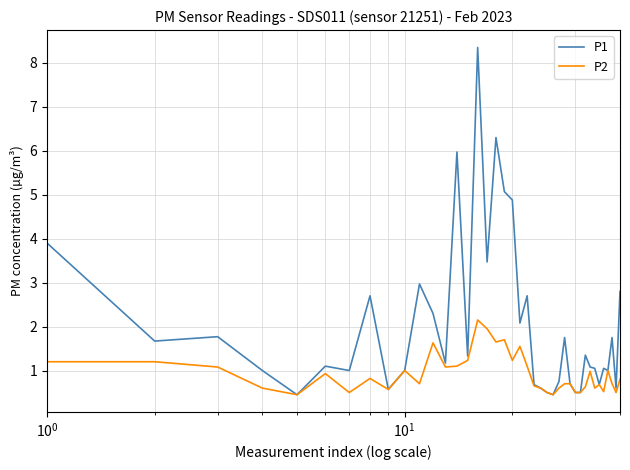

Which series has the largest total across all categories?

P1